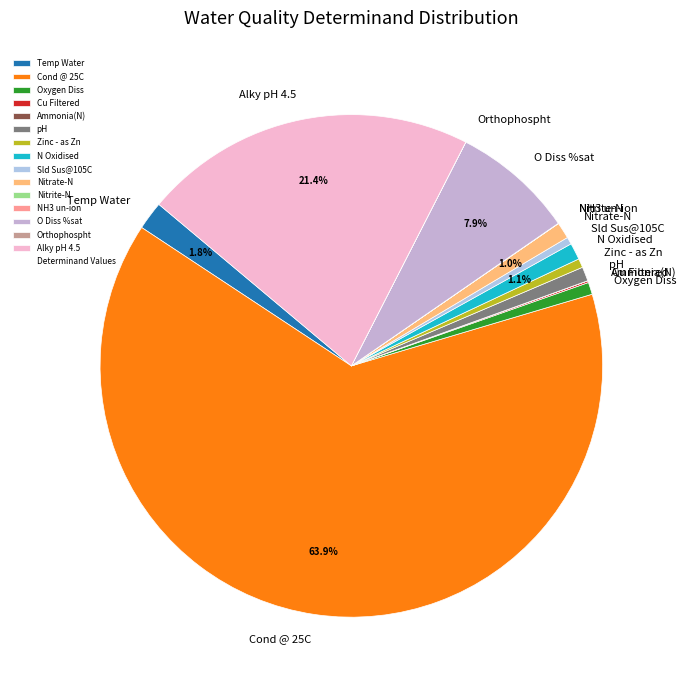

Which slice represents more than half of the pie?

Cond @ 25C